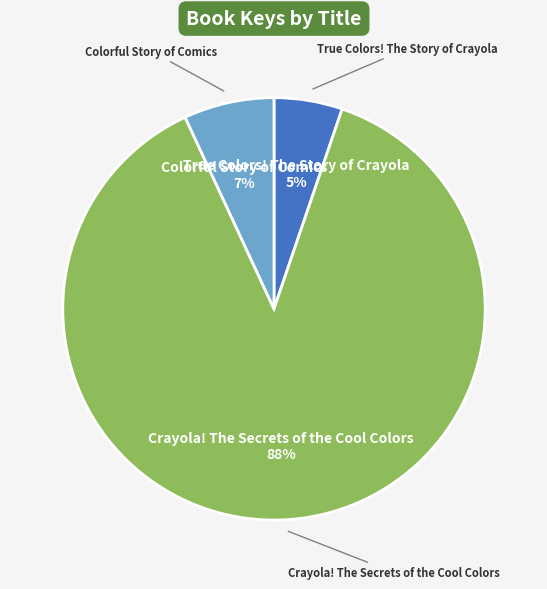

To the nearest percent, what percentage of the pie is Crayola! The Secrets of the Cool Colors?

88%